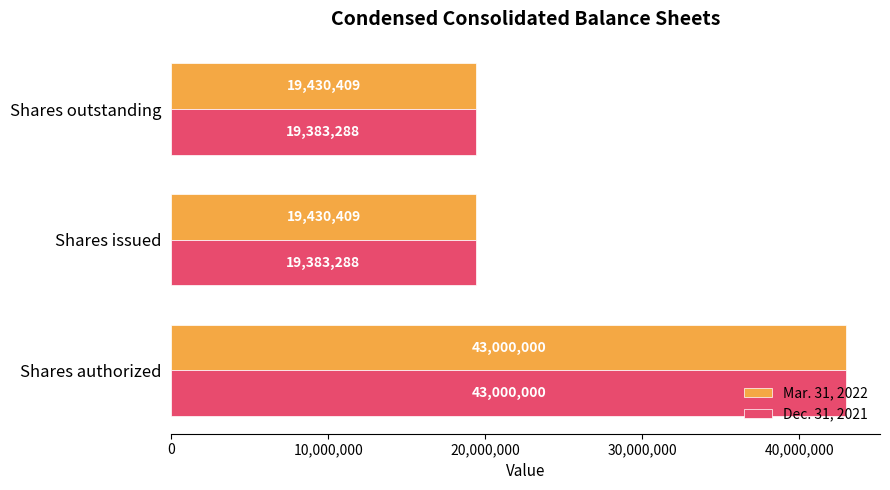

Is the value of Mar. 31, 2022 at Shares outstanding greater than the value of Dec. 31, 2021 at Shares outstanding?

Yes